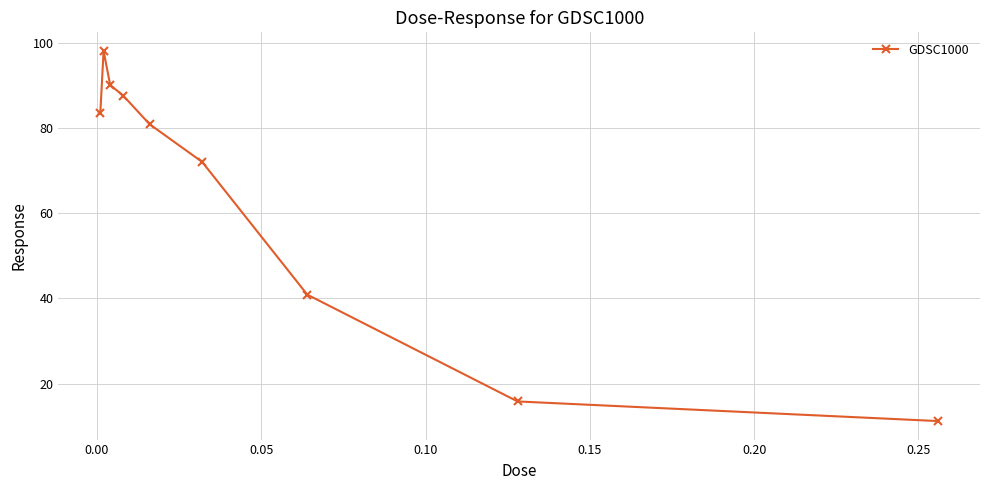

What is the value of the 1st point from the left?

83.5